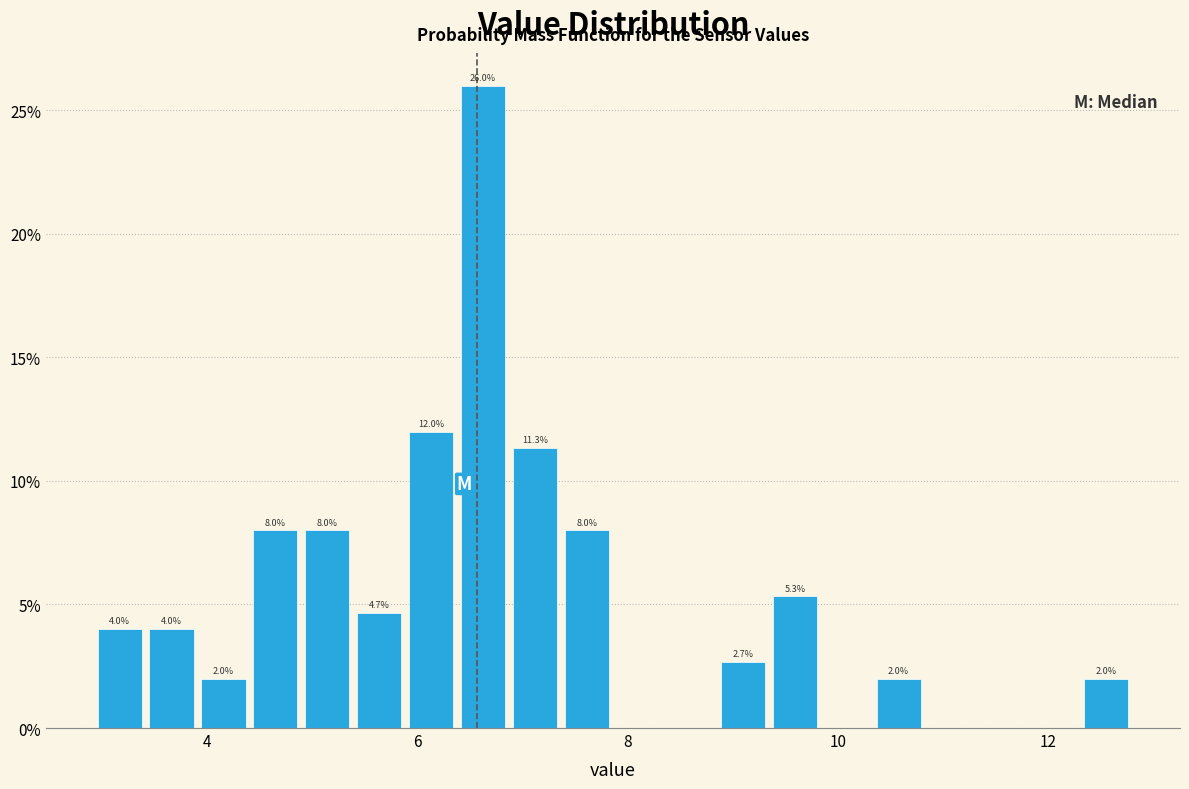

Around what value on the x-axis is the tallest bar? Give the approximate position of its centre, as read against the axis.

6.6